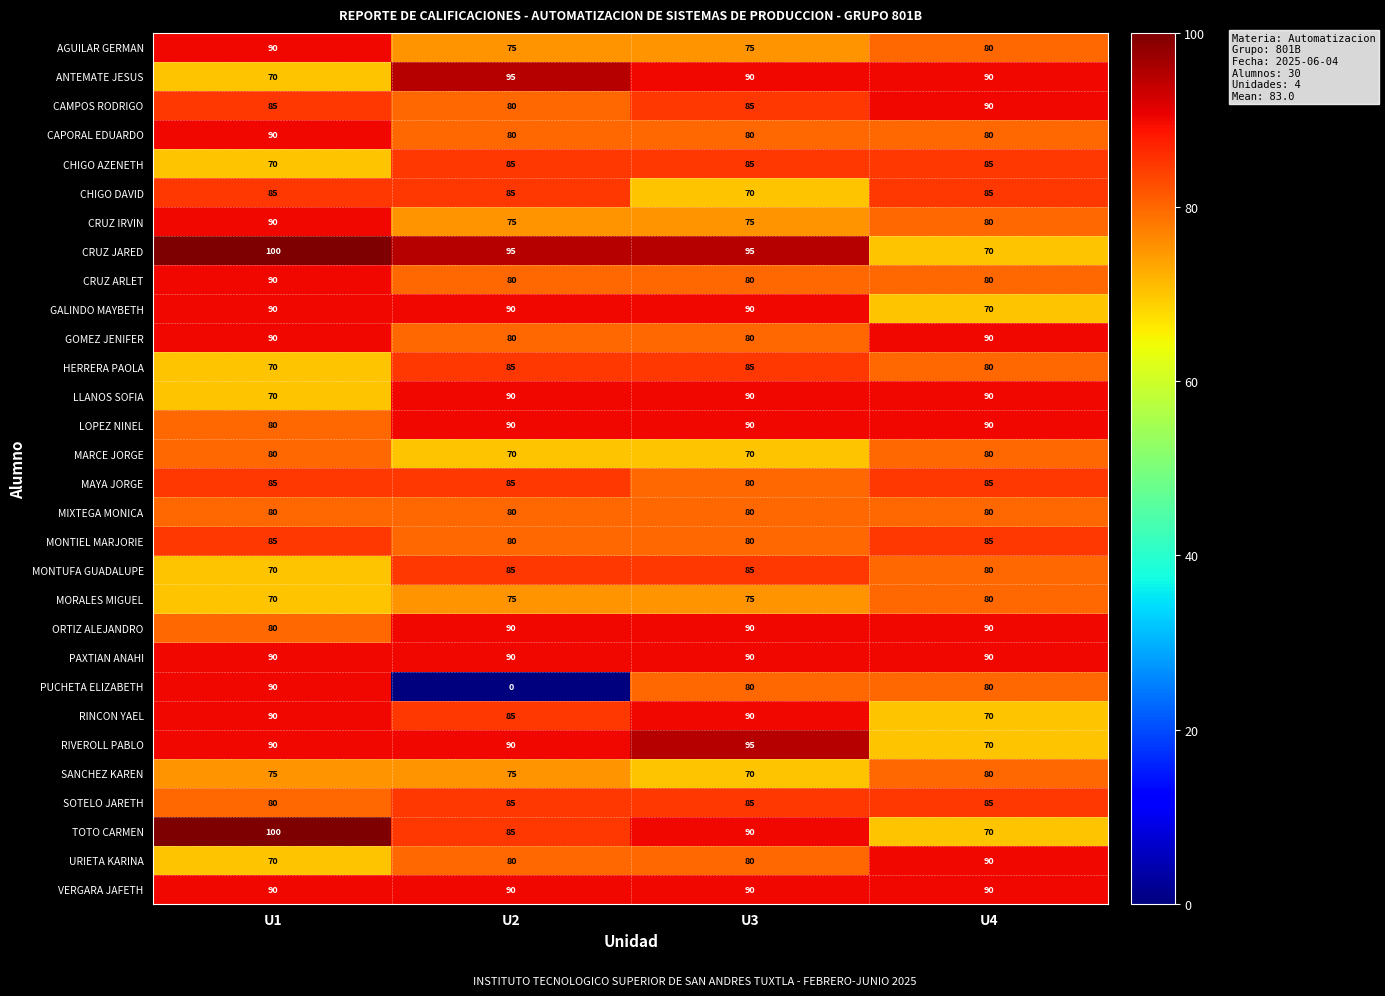

How many SANCHEZ KAREN values are between 75 and 80?

3